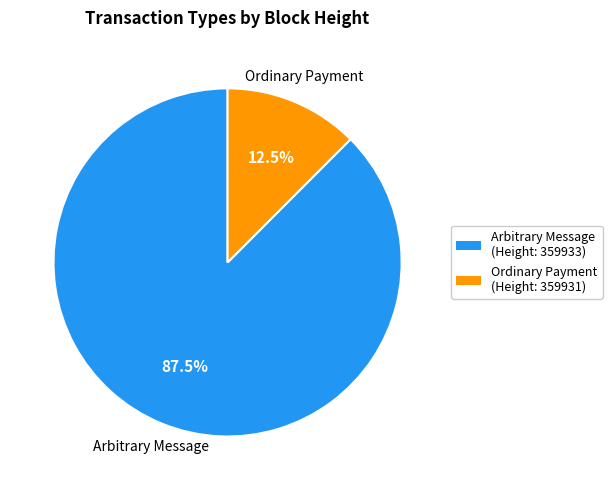

Does any single category account for the majority?

Yes